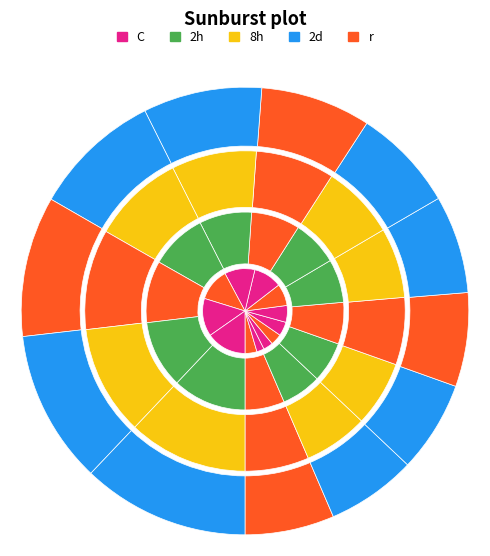

What percentage is the 23729.5 slice, to the nearest percent?

8%